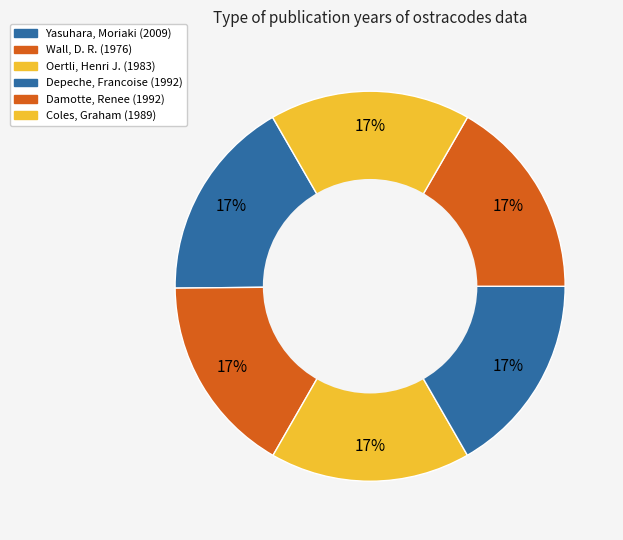

To the nearest percent, what is the average slice percentage?

17%